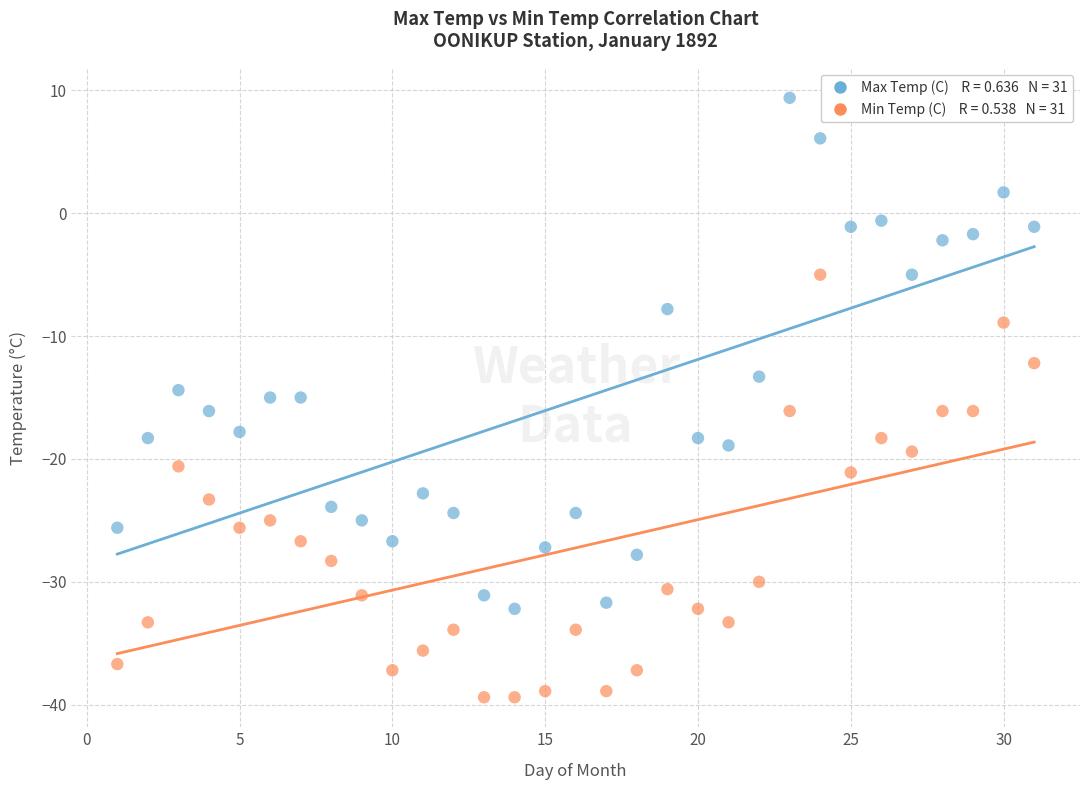

Across all data points, what is the range of X values (max minus min)?

30.0